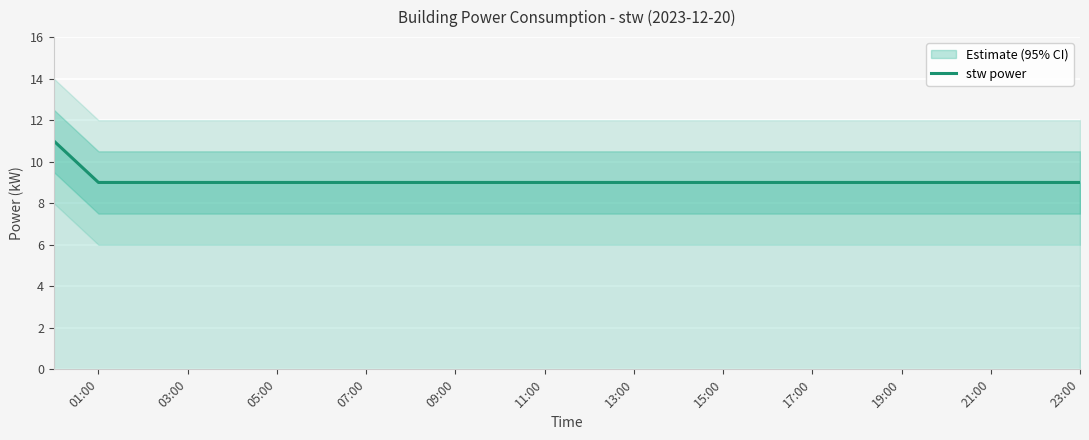

What is the highest value of the stw power series?

11